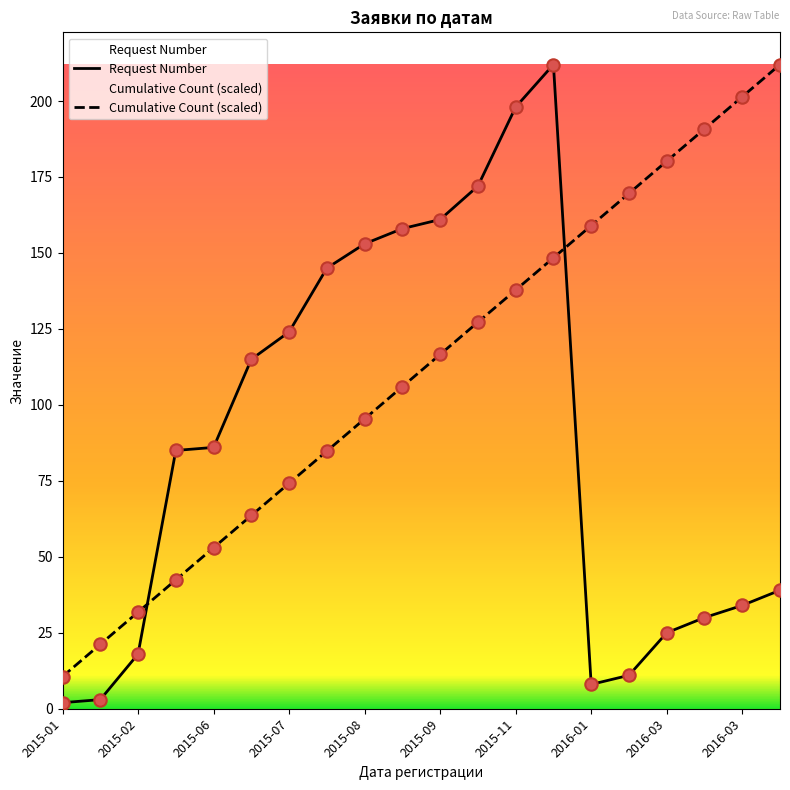

Which series reaches the minimum Y coordinate?

Request Number